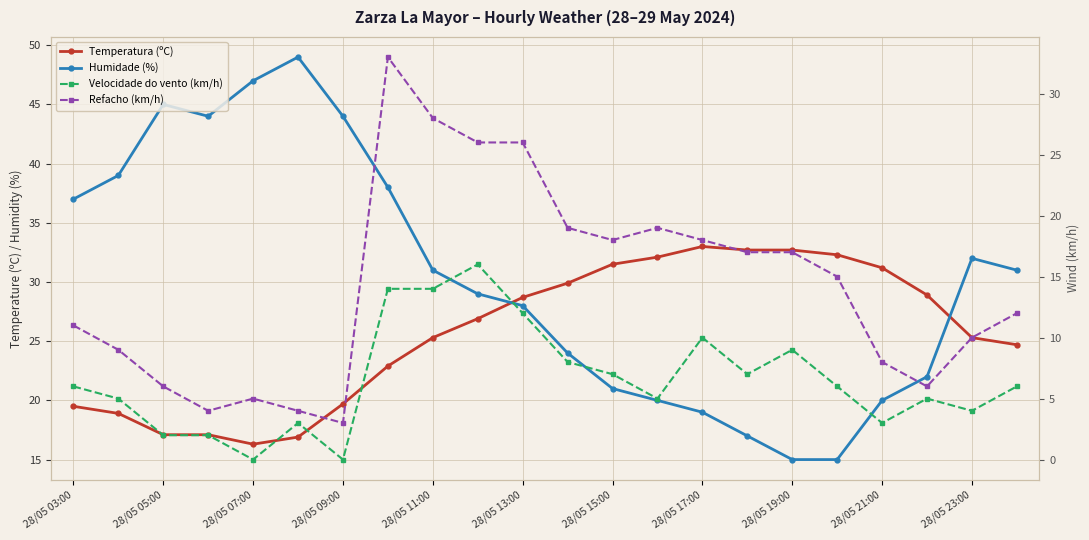

At how many categories does at least one series exceed 19?

22